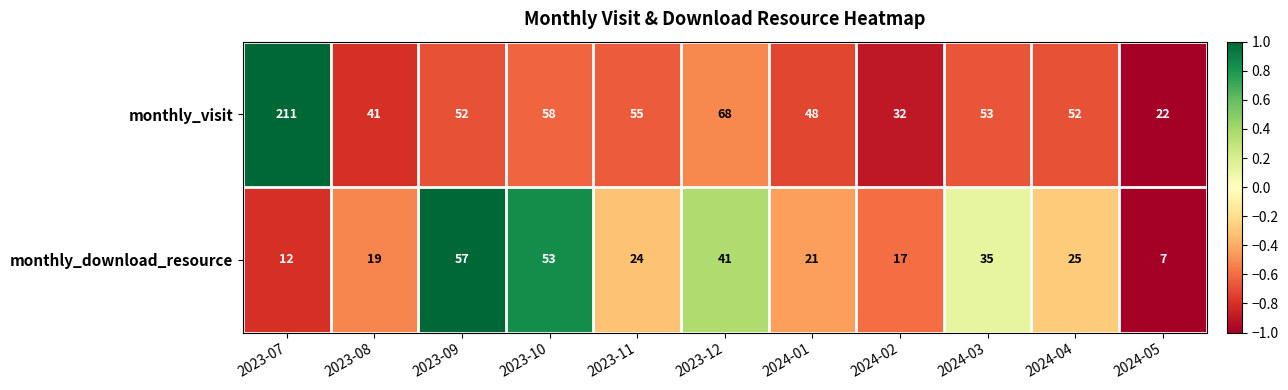

What is the difference between the monthly_visit values at 2023-12 and 2023-08?

27